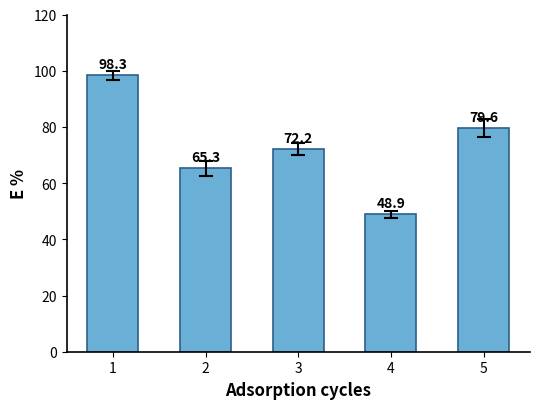

How many distinct data groups are displayed?

1